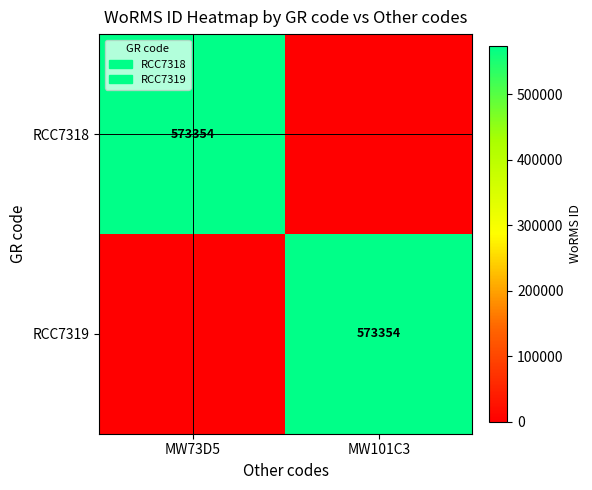

What is the difference between the highest and lowest values at MW101C3?

573354